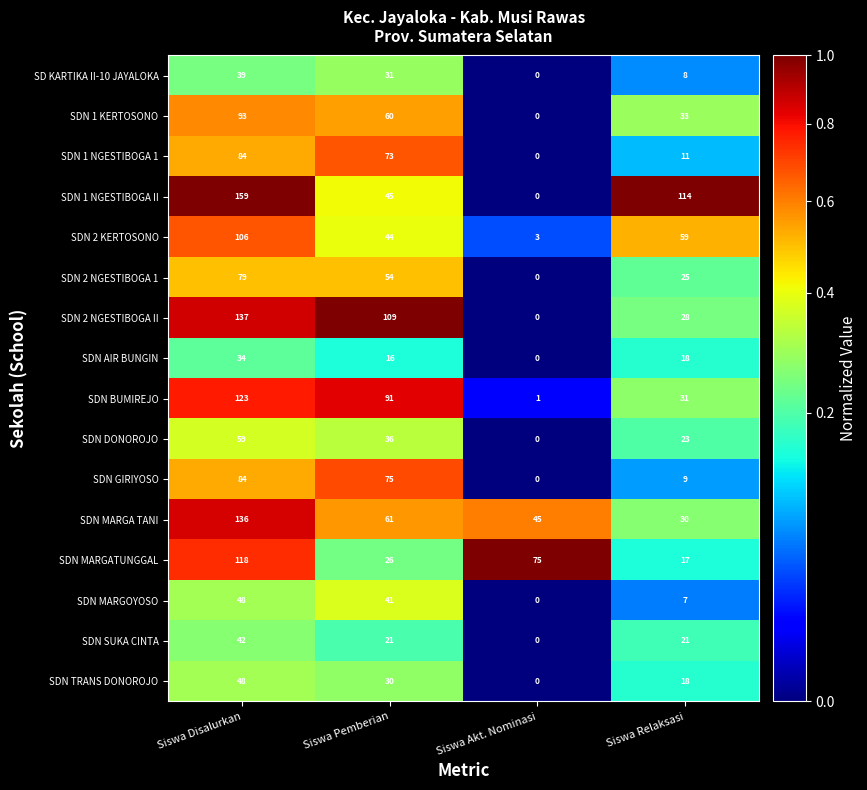

Which series changed the most between Siswa Disalurkan and Siswa Relaksasi?

SDN 2 NGESTIBOGA II